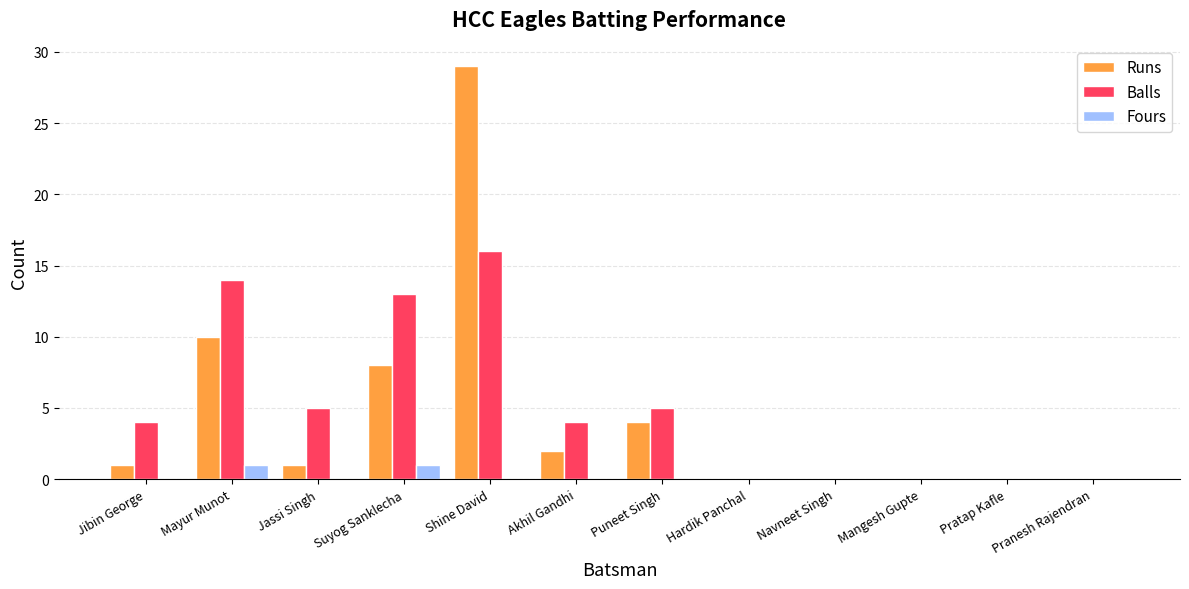

At which category is the sum across all series the highest?

Shine David